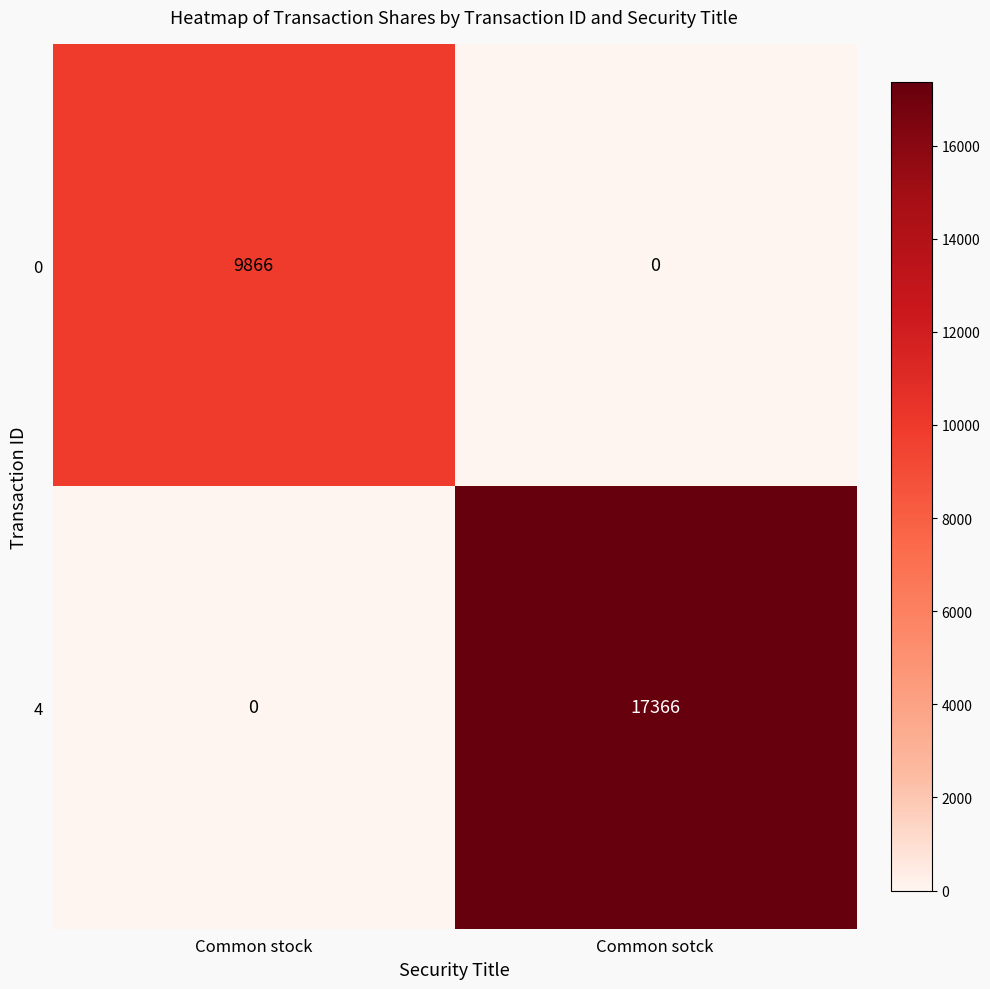

The 4 series shows 0 at Common stock. True or false?

True